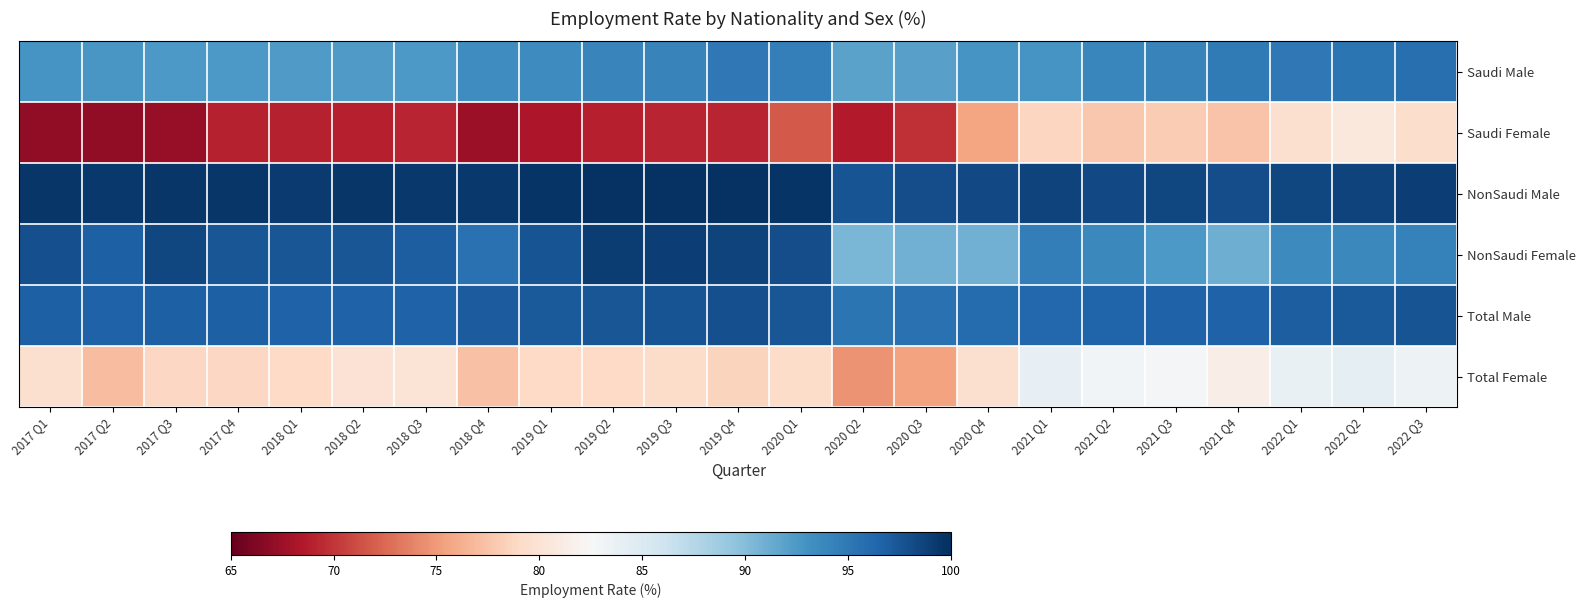

Which series has the widest spread of values?

Saudi Female